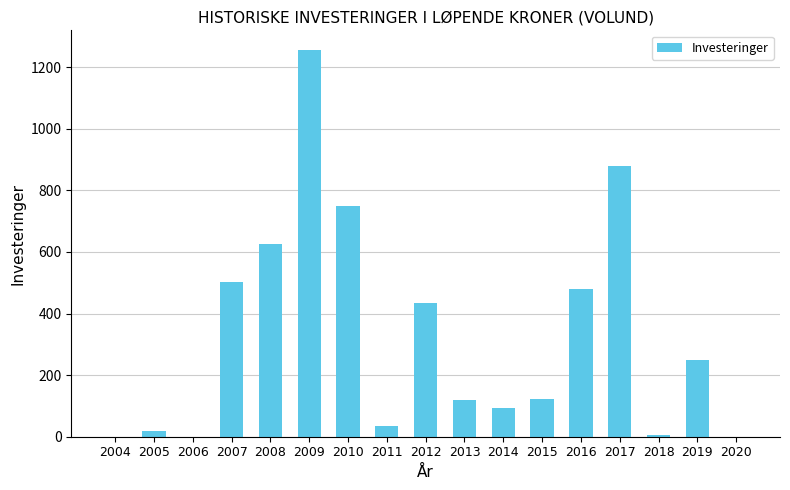

Between 2004 and 2007, which is larger?

2007